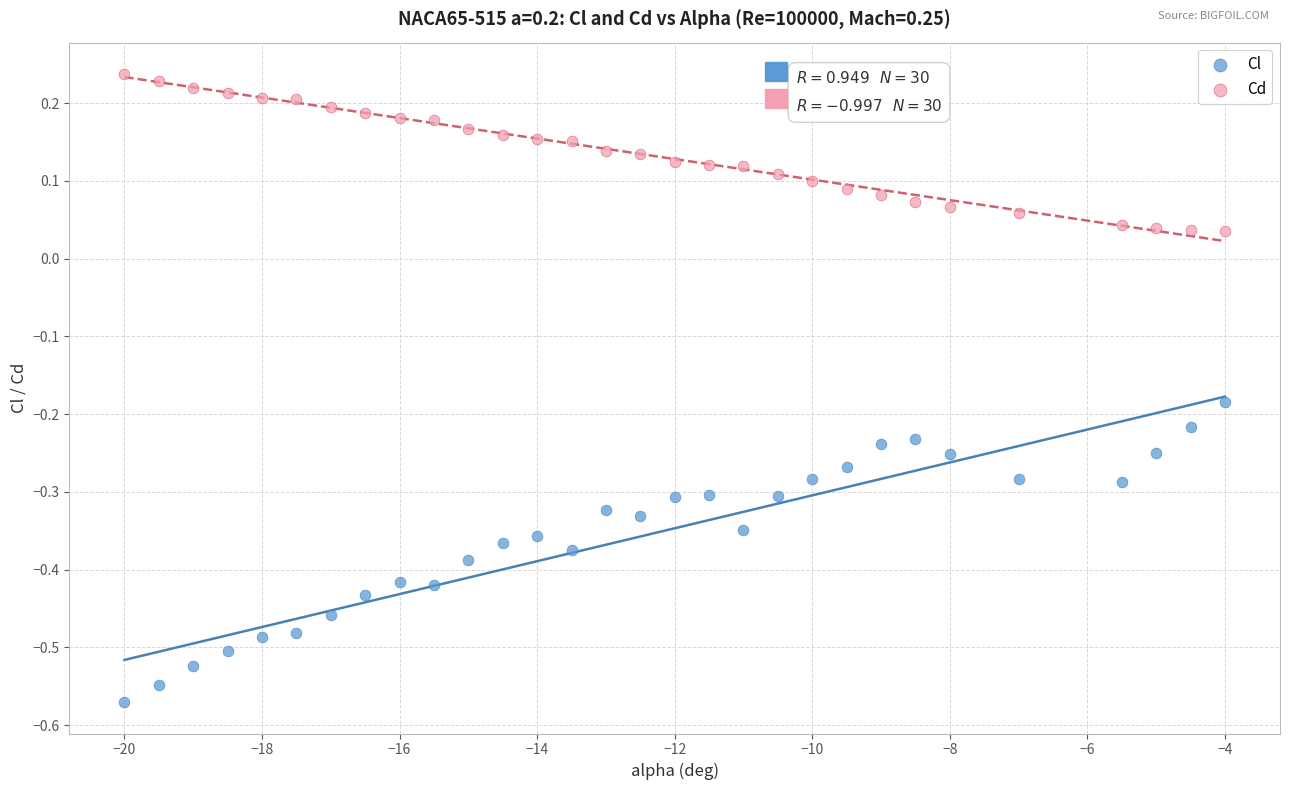

Which series contains the lowest Y value?

Cl